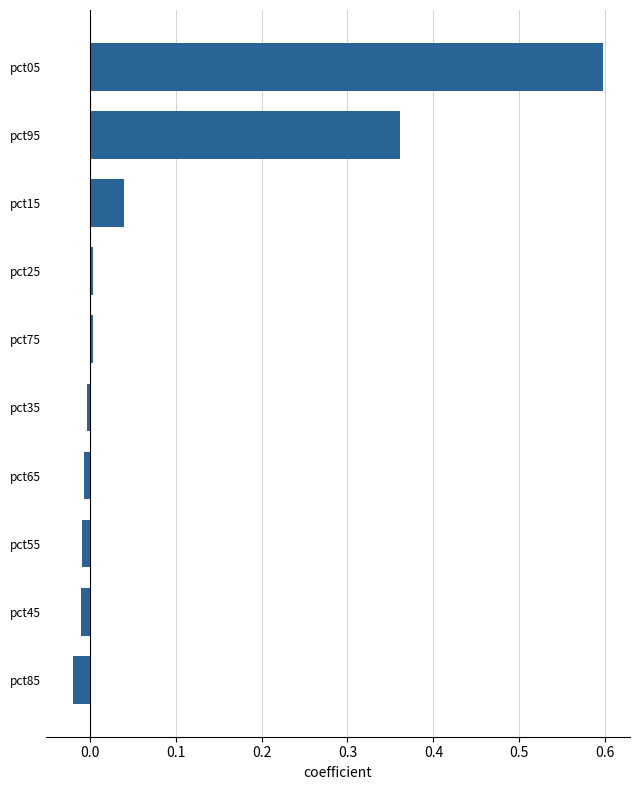

True or false: the data shows 0.0 at pct75.

True